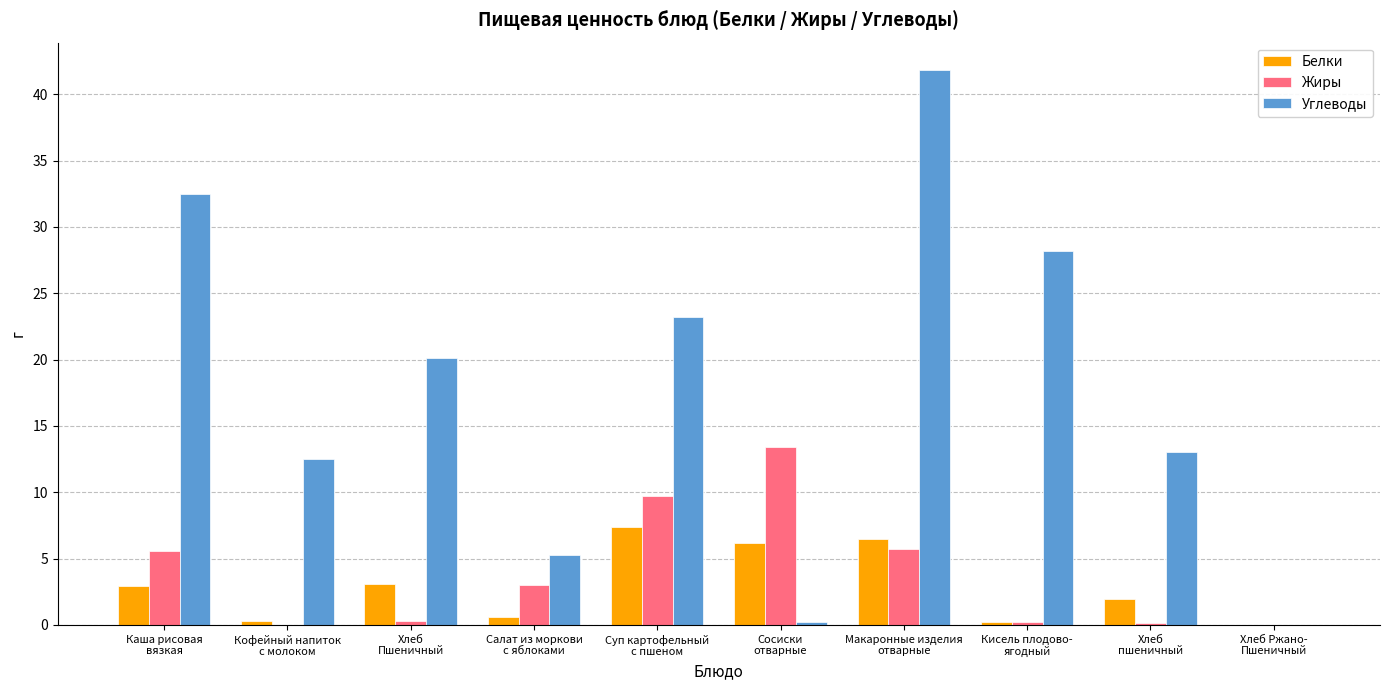

Which series has the largest total across all categories?

Углеводы